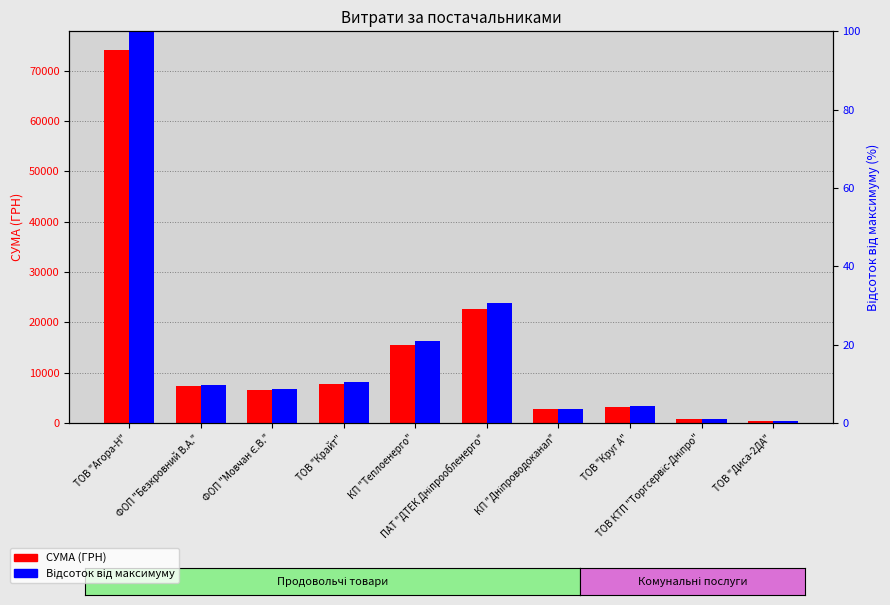

Which series changed the most between ТОВ "Агора-Н" and ПАТ "ДТЕК Дніпрообленерго"?

СУМА (ГРН)